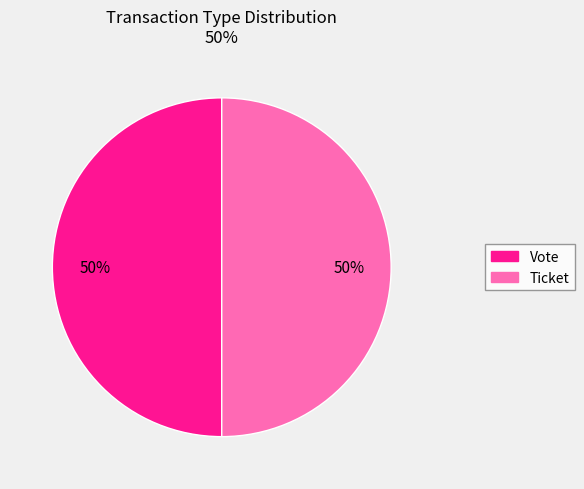

Do Ticket and Vote together represent more than half of the pie?

Yes